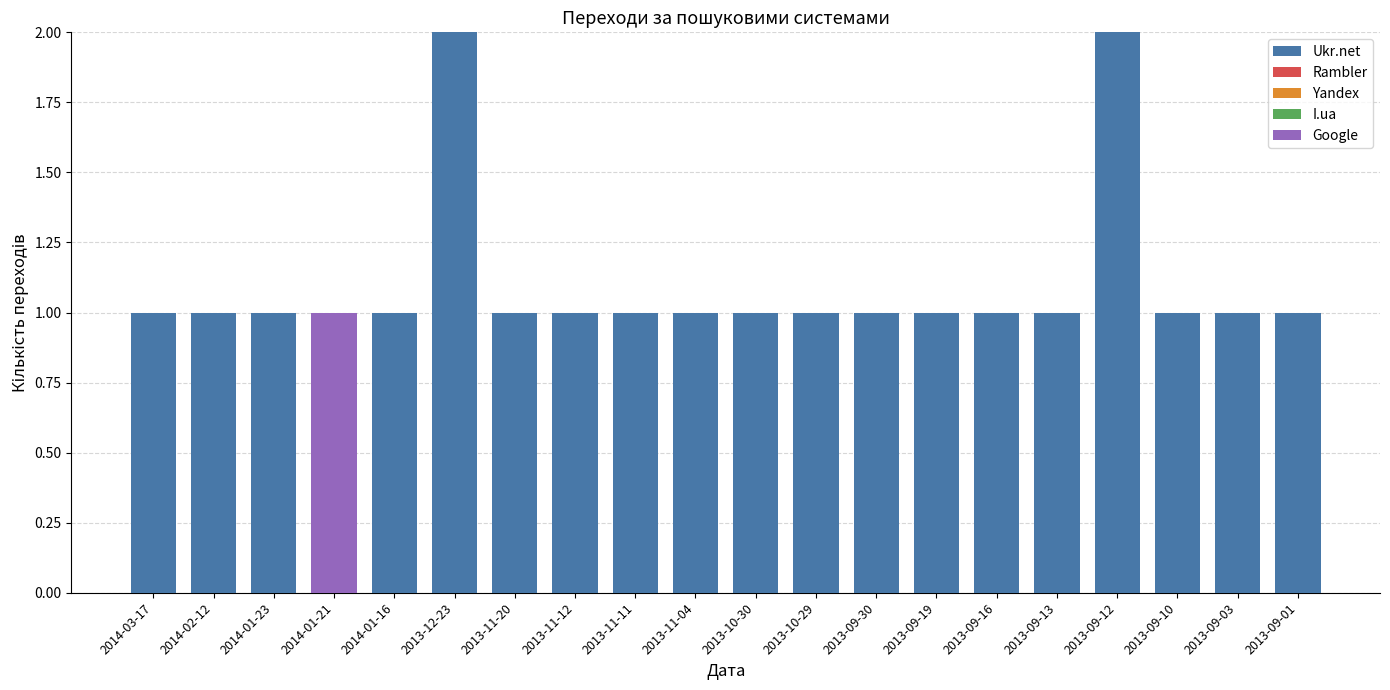

True or false: Ukr.net has a value of 0 at 2013-09-03.

False